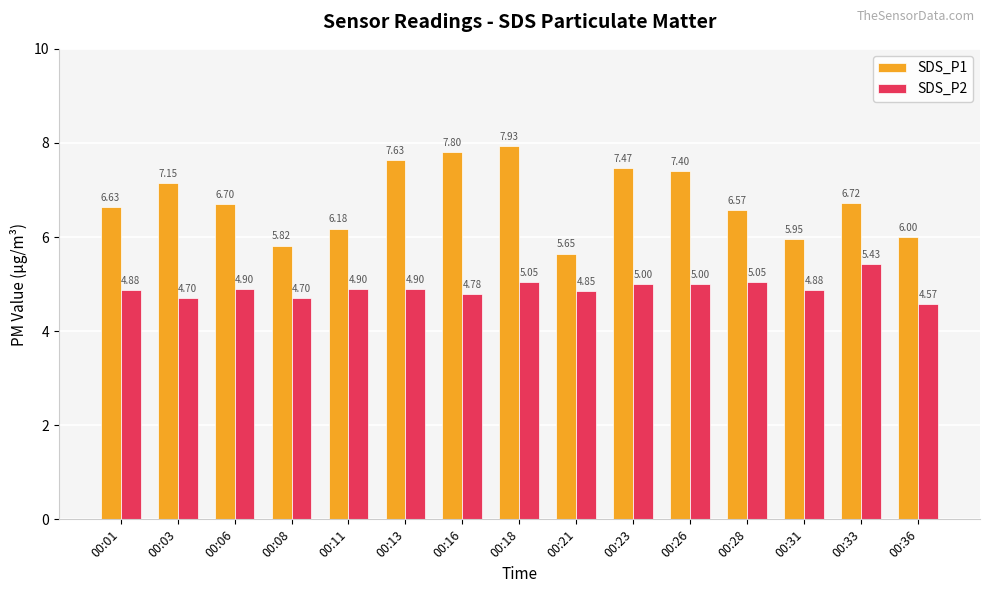

At 00:03, list the series in order from smallest to largest.

SDS_P2, SDS_P1